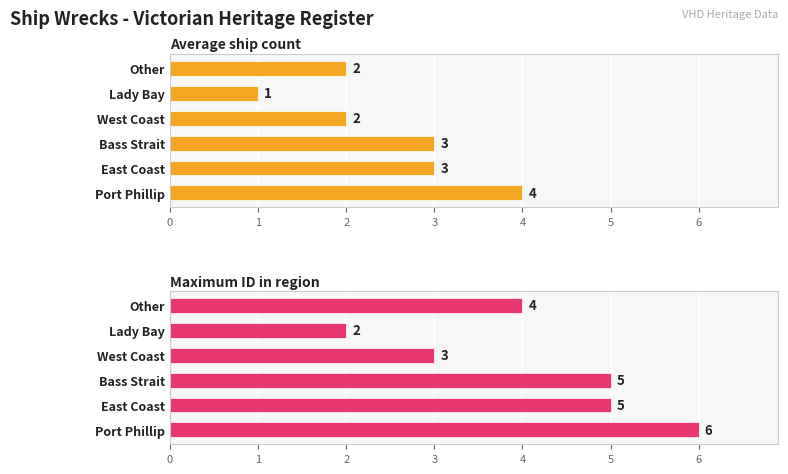

Reading left to right, extract all data points from this chart.

Average ship count: 4	3	3	2	1	2
Maximum ID in region: 6	5	5	3	2	4